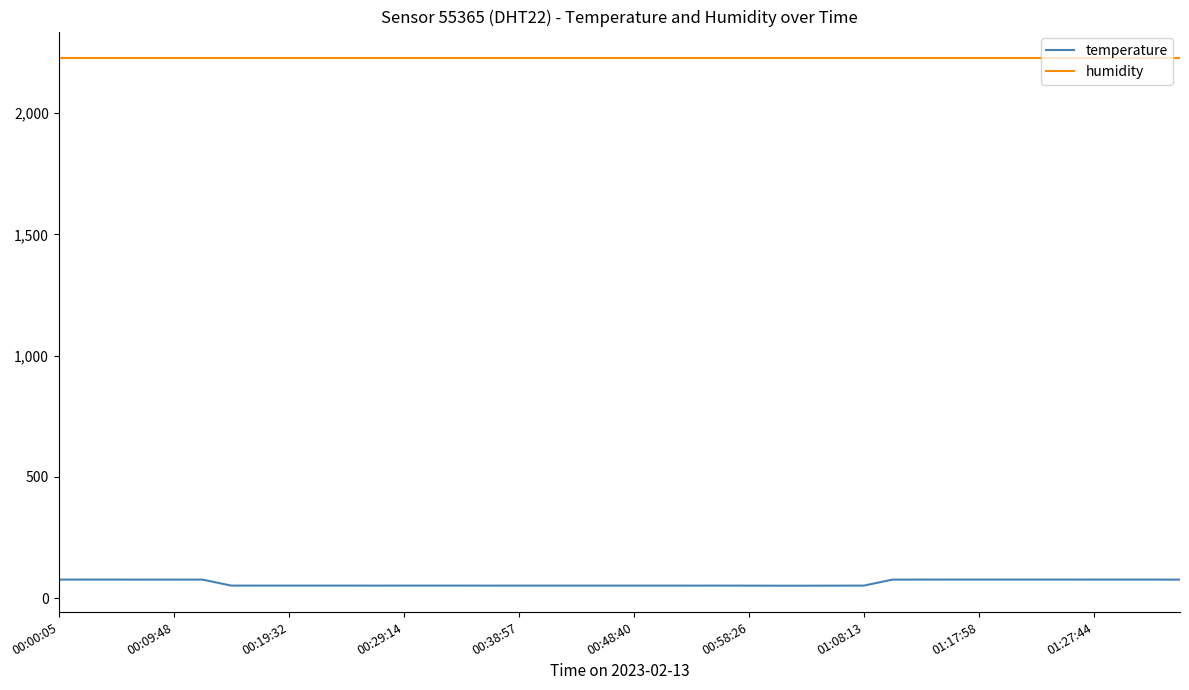

What is the smallest value displayed?

51.7